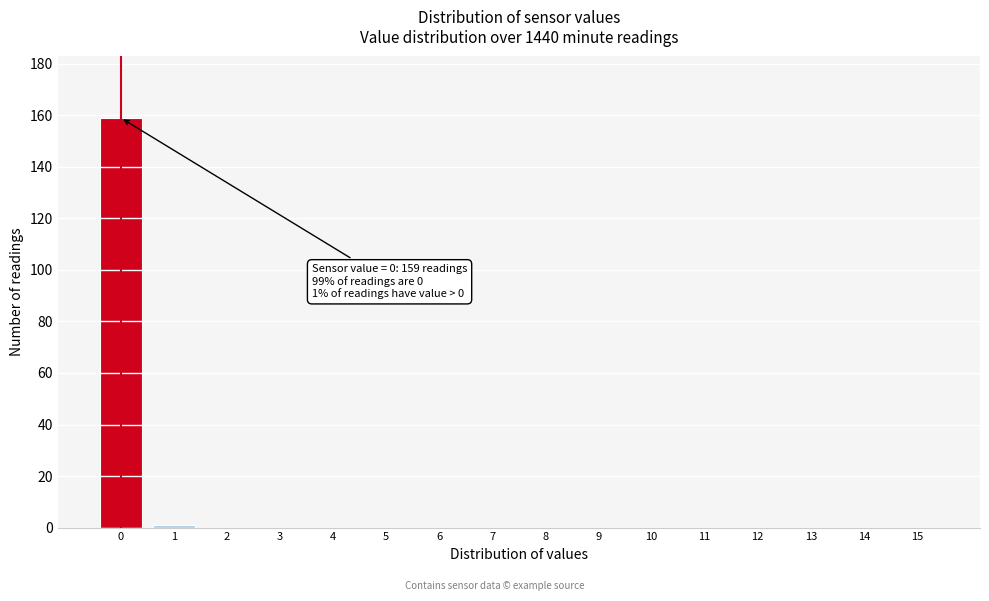

Reading right to left, what are all the values shown in this chart?

15=0	14=0	13=0	12=0	11=0	10=0	9=0	8=0	7=0	6=0	5=0	4=0	3=0	2=0	1=1	0=159